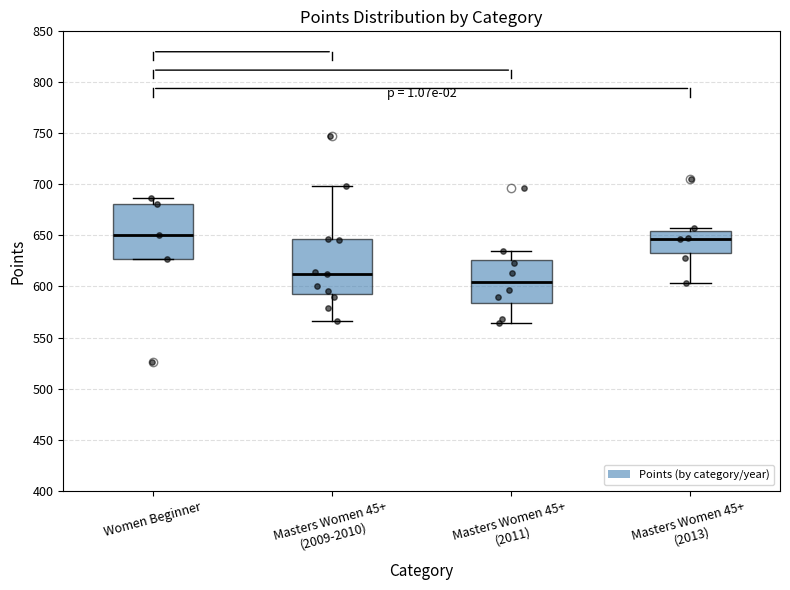

Where does the median line of the box for Masters Women 45+ (2009-2010) sit on the y-axis? The values are not printed on the chart, so give them approximately, as read against the axis.

610